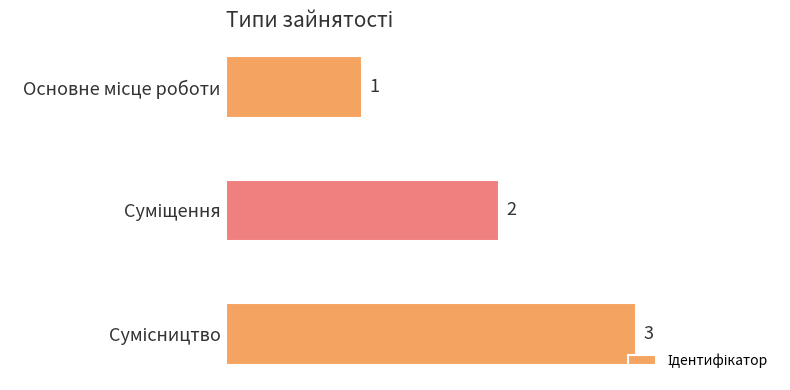

How many values are between 1 and 3?

3